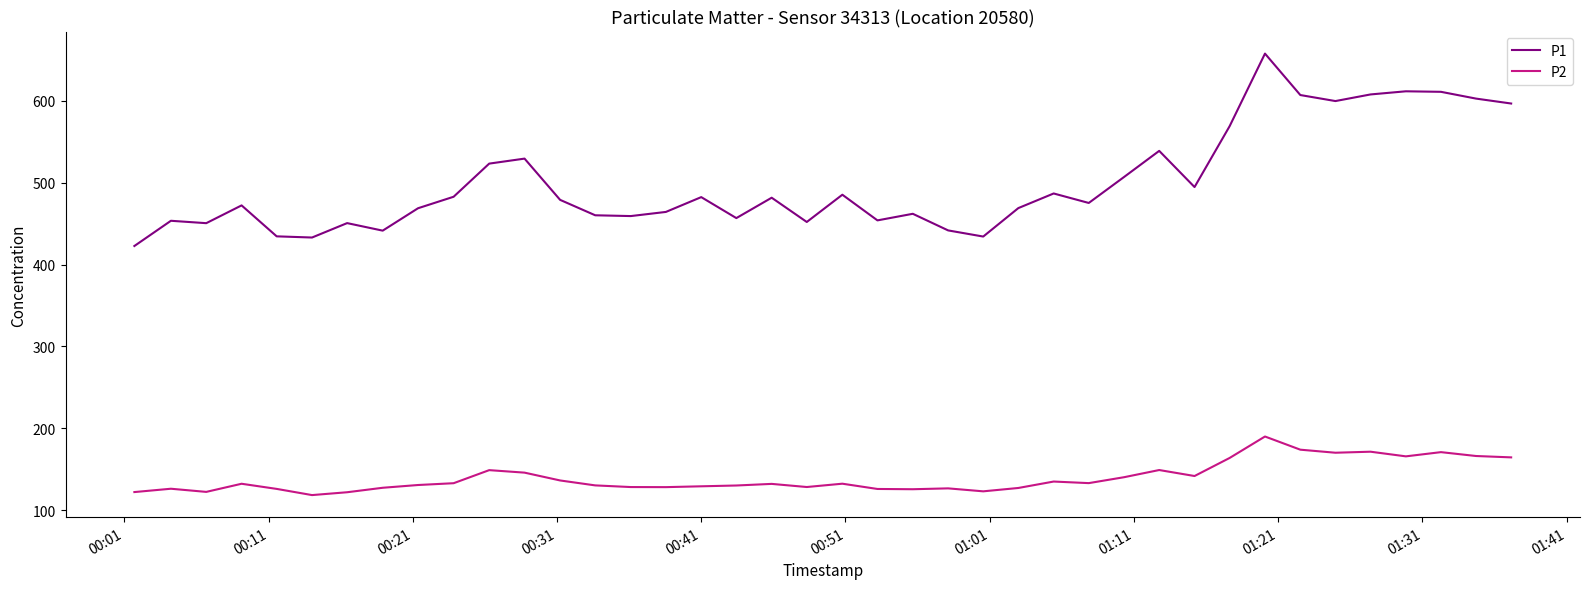

Rank the series by their average value, from highest to lowest.

P1, P2